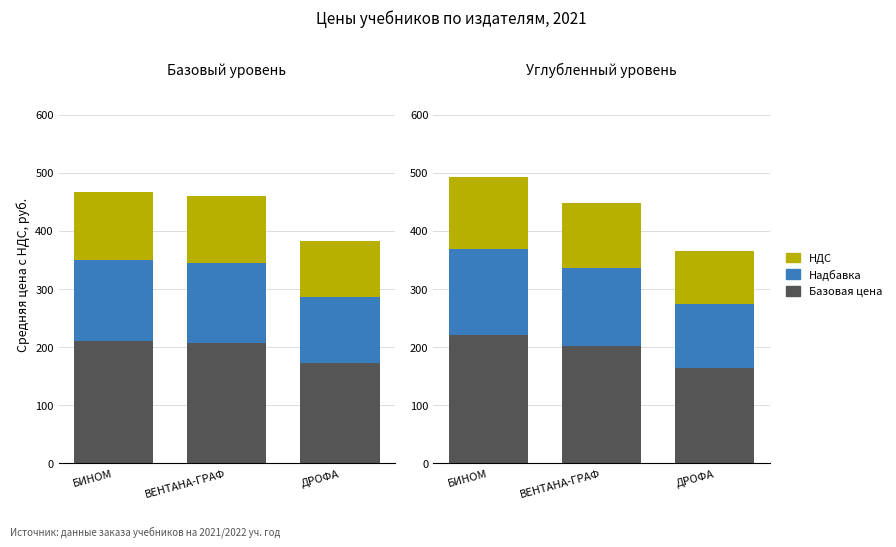

List the series in order of their overall mean, lowest first.

НДС, Надбавка, Базовая цена